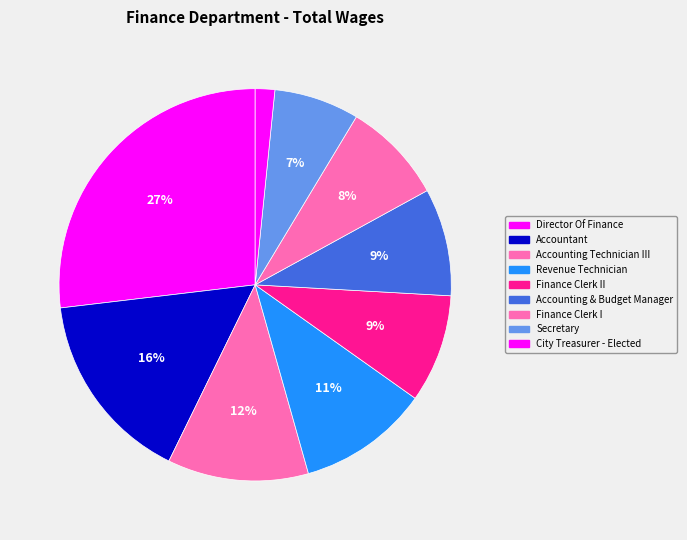

To the nearest percent, what percentage of the pie is City Treasurer - Elected?

2%